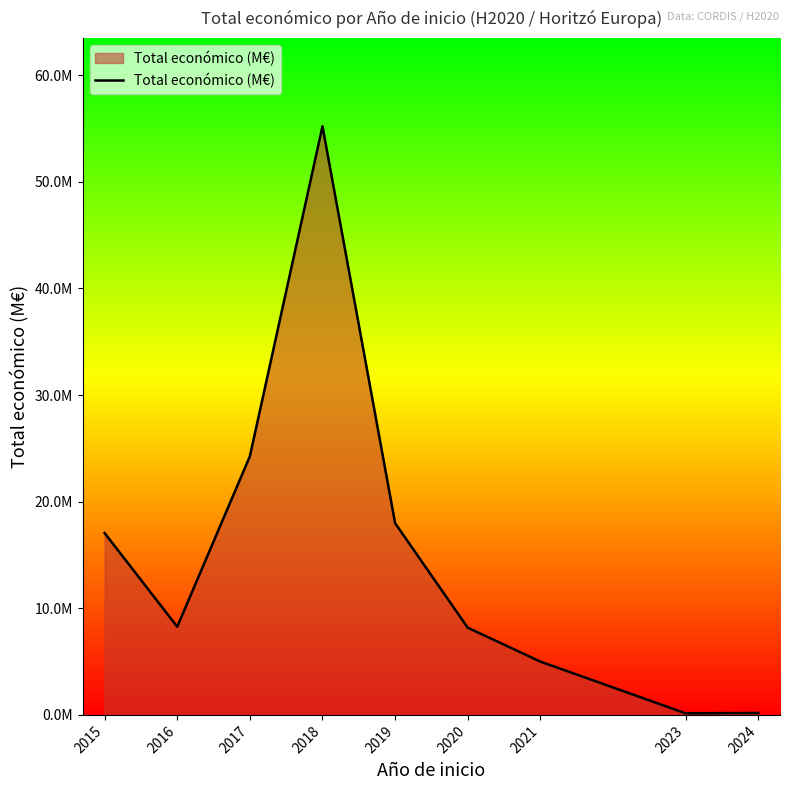

Does the chart display data point markers on the line(s)?

No